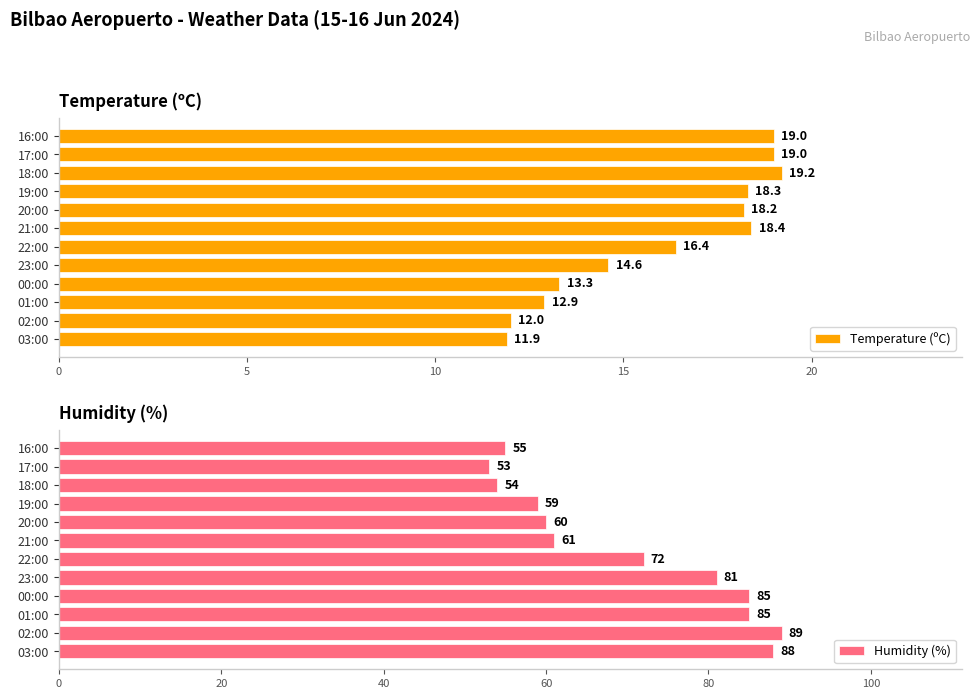

What is the difference between the maximum and minimum values in the Temperature (ºC) series?

7.3